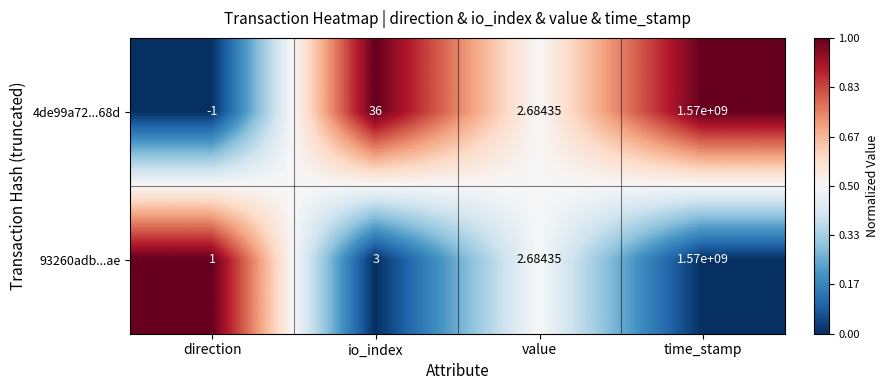

Rank the categories by 93260adb...ae value from highest to lowest.

time_stamp, io_index, value, direction